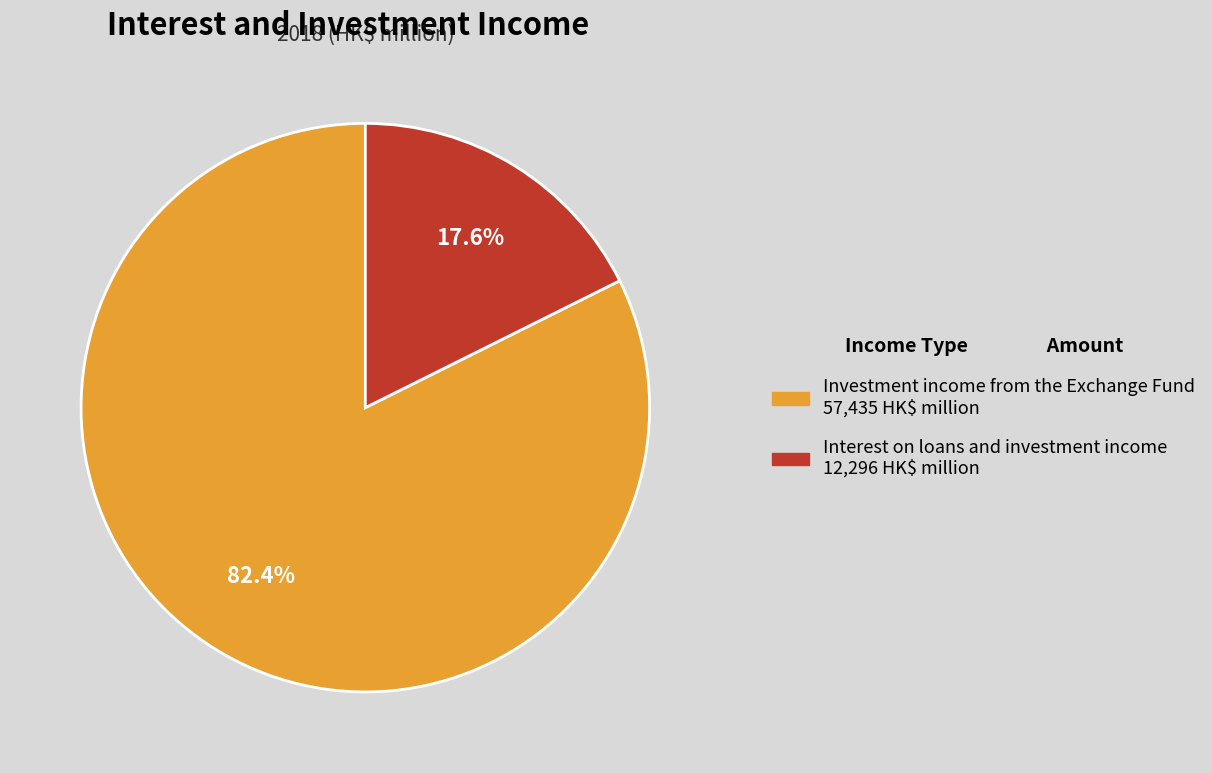

Which has a higher value, Interest on loans and investment income or Investment income from the Exchange Fund?

Investment income from the Exchange Fund